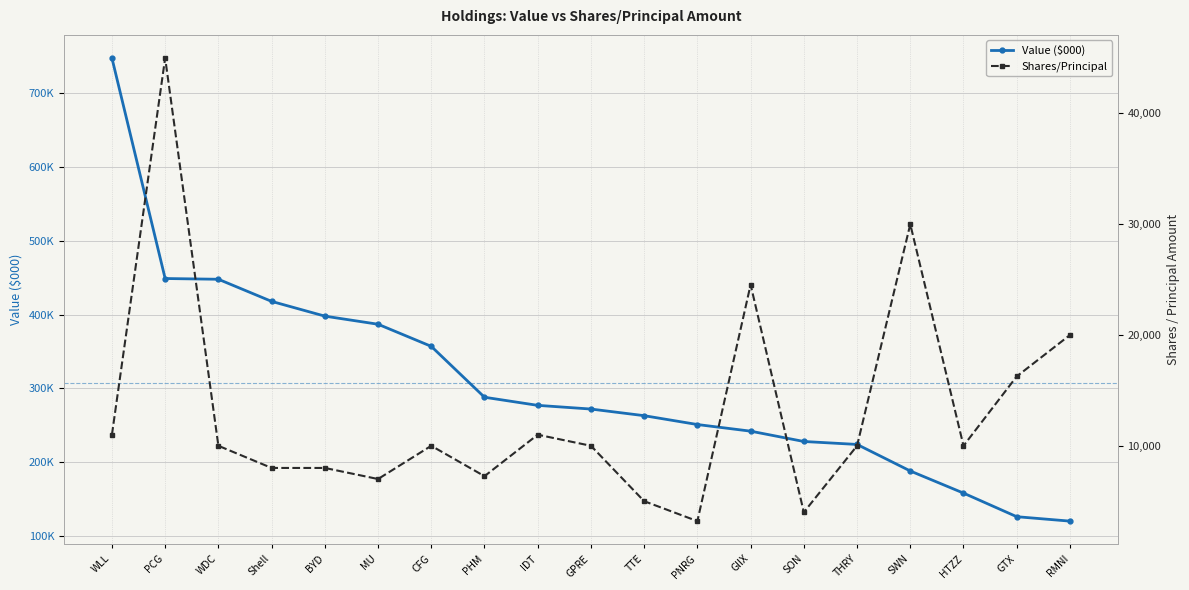

At how many categories does at least one series exceed 569527?

1